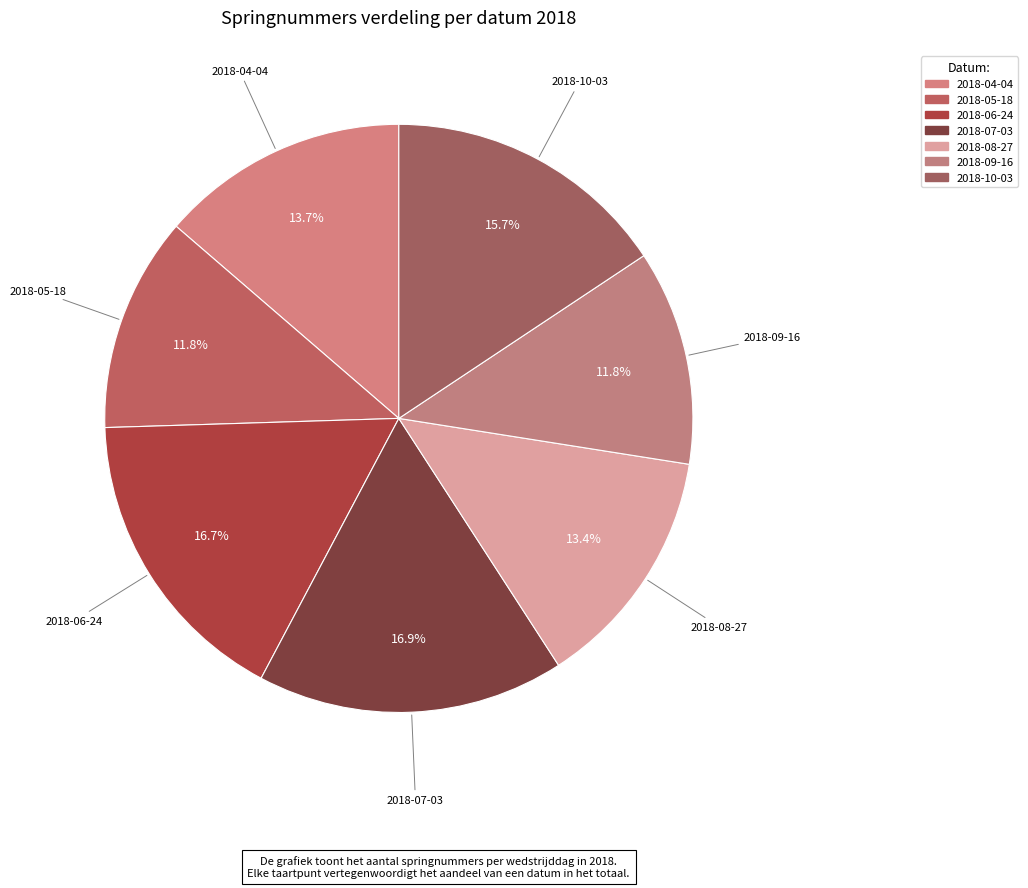

How many slices are in this pie chart?

7